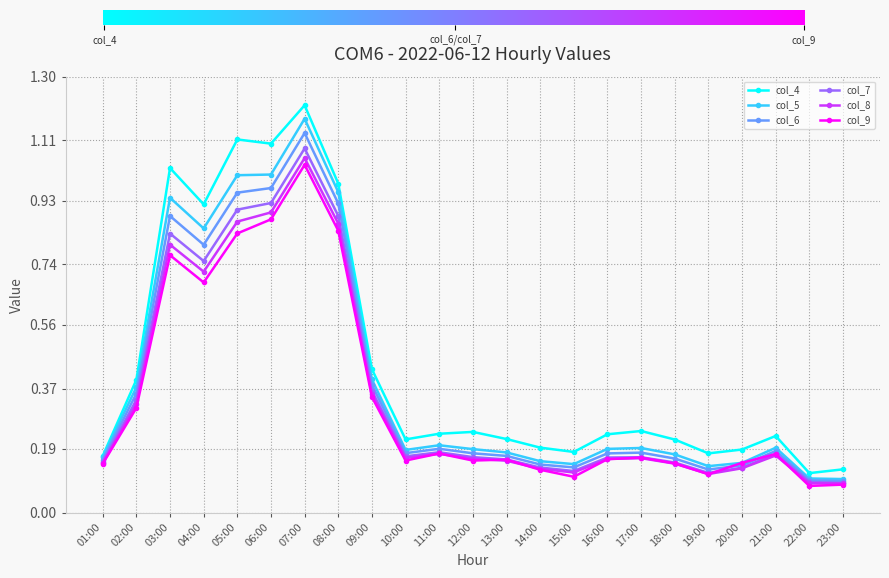

At which category does the chart reach its peak across all series?

07:00